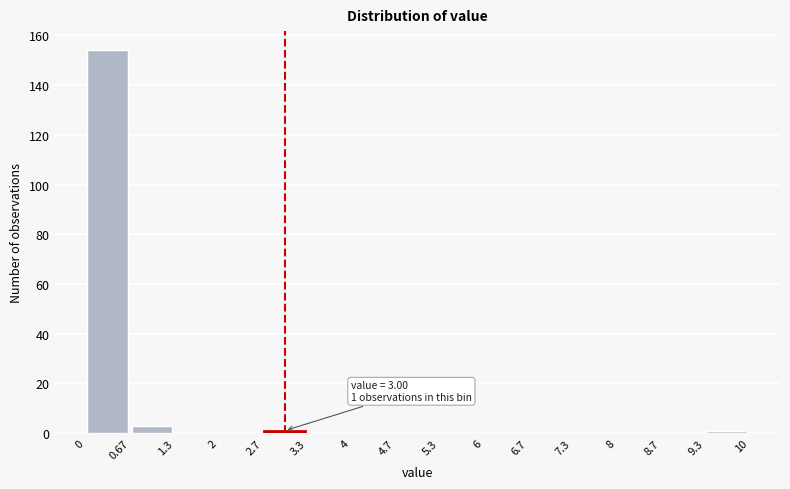

Over which range of the x-axis is the bar tallest?

0 to 0.67